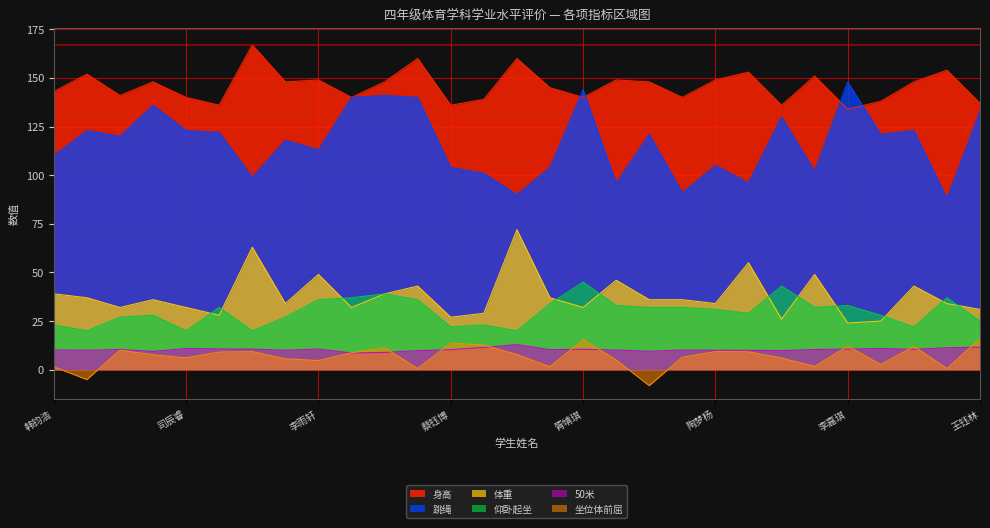

How many lines are shown in the chart?

6